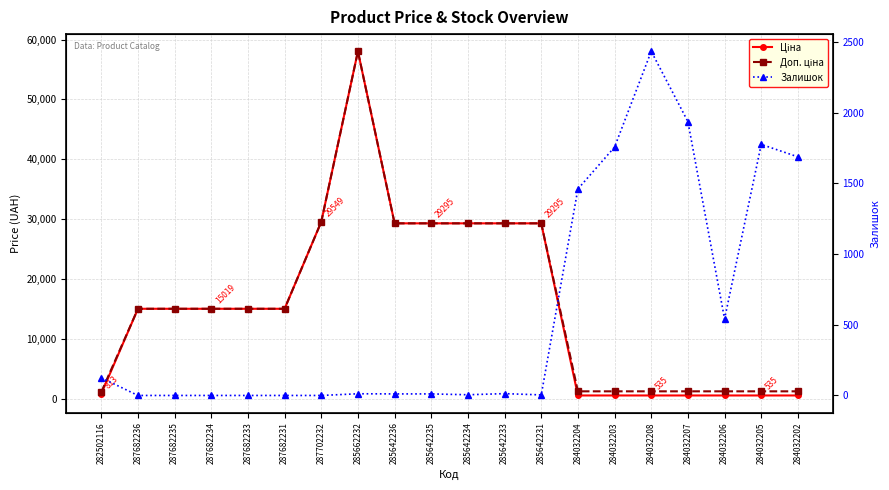

True or false: Доп. ціна has a value of 24632.8 at 287682235.

False